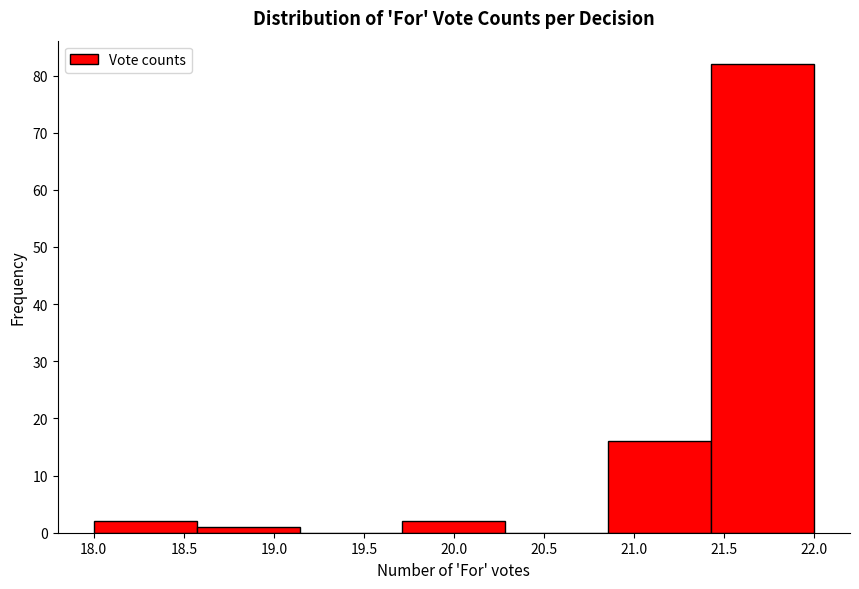

How tall is the bar that spans 18.55 to 19.15 on the x-axis? Neither the bar edges nor the heights are printed on the chart, so give them approximately, as read against the axes.

1